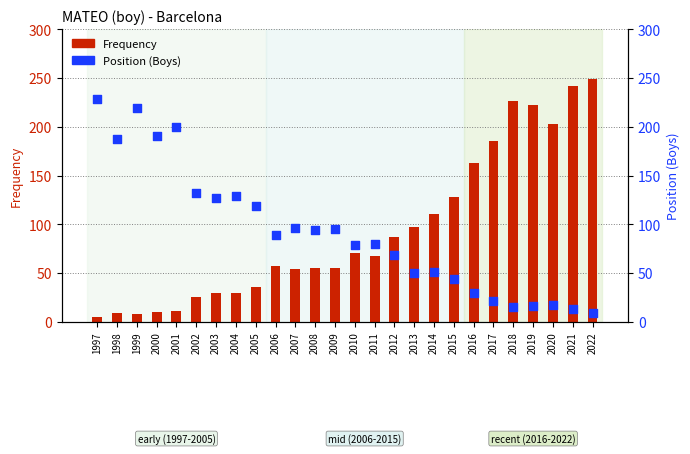

Which series has the largest total across all categories?

Frequency